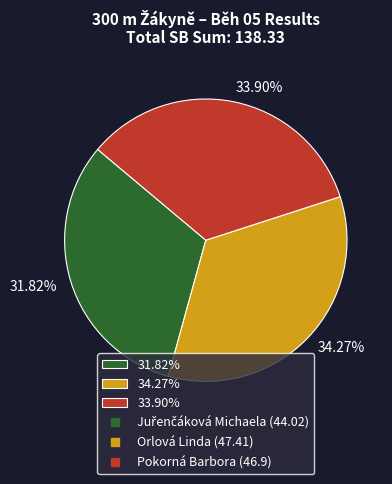

Is the sum of 33.90% and 34.27% greater than half?

Yes